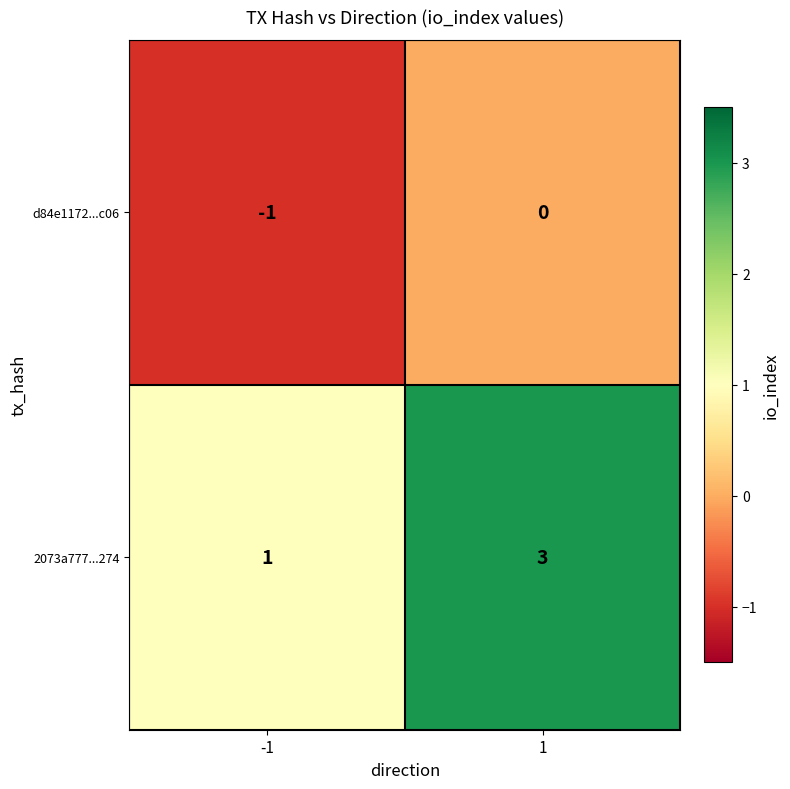

Which series has the largest total across all categories?

2073a777...274